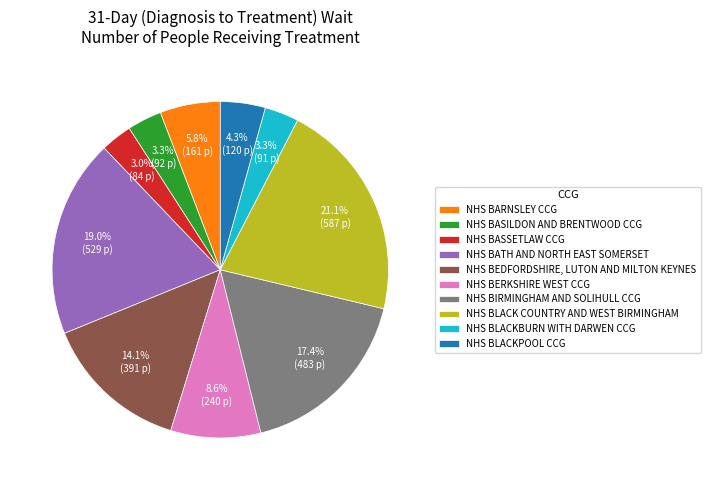

True or false: NHS BLACK COUNTRY AND WEST BIRMINGHAM accounts for 21% of the total.

True